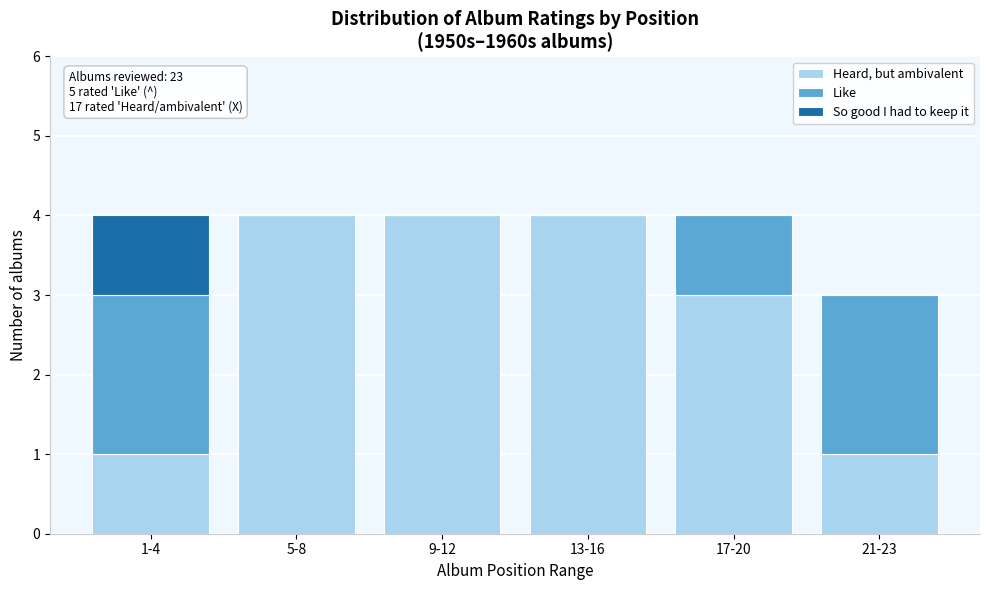

Reading right to left, transcribe the values for Heard, but ambivalent.

21-23=1	17-20=3	13-16=4	9-12=4	5-8=4	1-4=1